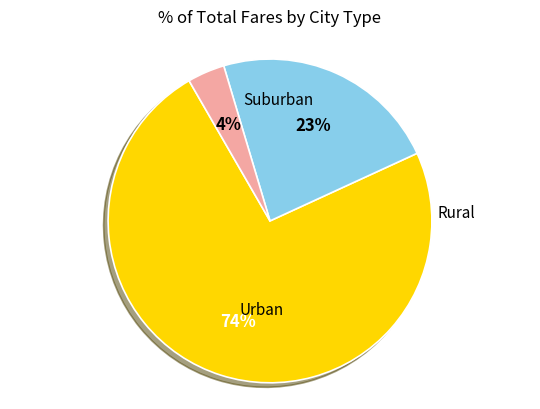

To the nearest percent, what is the average slice percentage?

33%